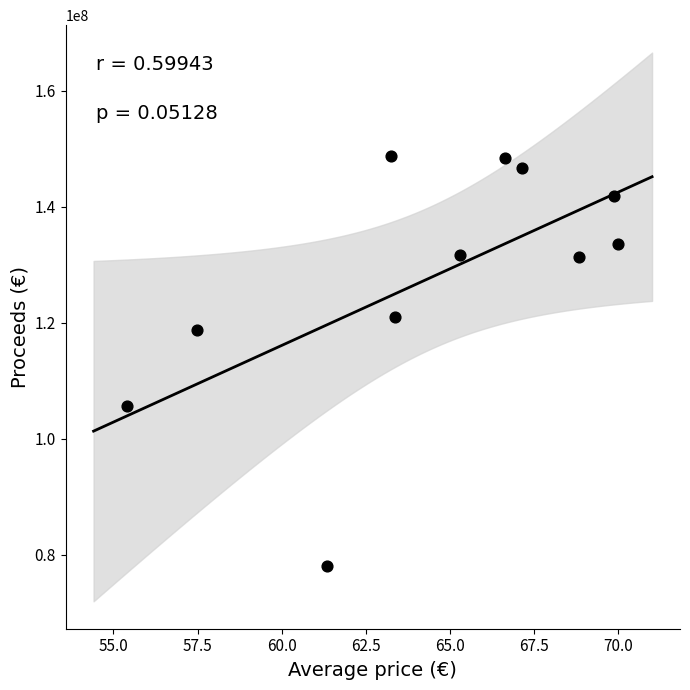

What Y value in the scatter plot is closest to 113387775?

118812750